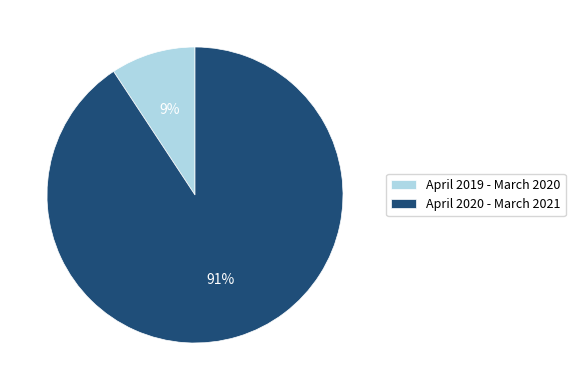

How many slices are in this pie chart?

2